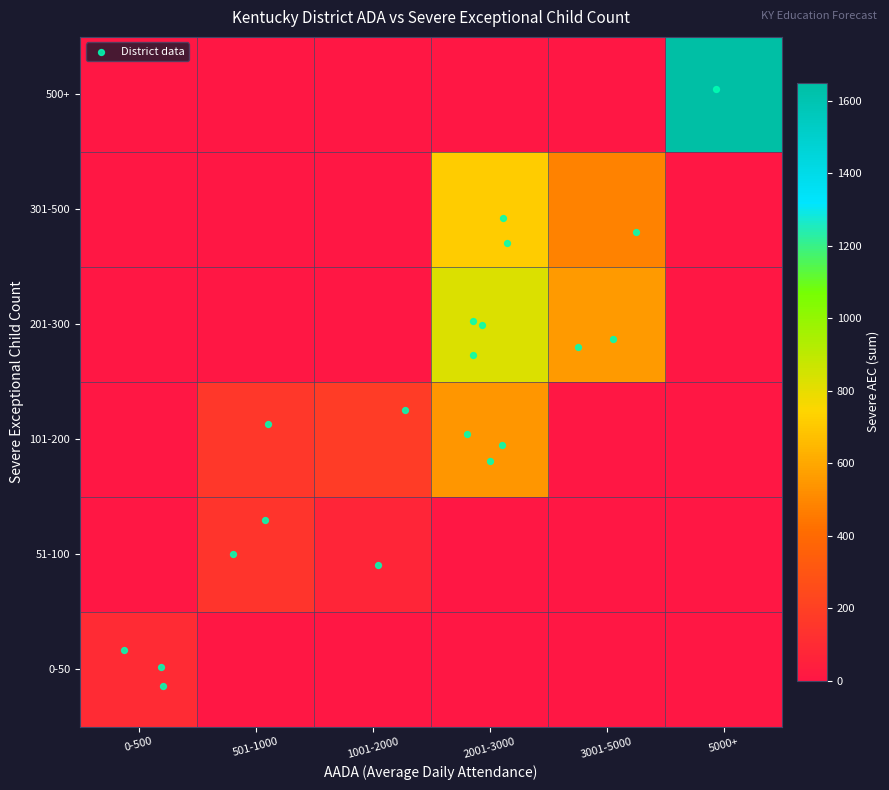

Reading left to right, list all the values displayed in this chart.

001 Adair County: 0	0	0	177	0	0
005 Allen County: 0	0	0	382	0	0
006 Anchorage Independent: 21	0	0	0	0	0
011 Anderson County: 0	0	0	269	0	0
012 Ashland Independent: 0	0	0	280	0	0
013 Augusta Independent: 36	0	0	0	0	0
015 Ballard County: 0	79	0	0	0	0
016 Barbourville Independent: 0	64	0	0	0	0
017 Bardstown Independent: 0	0	189	0	0	0
021 Barren County: 0	0	0	482	0	0
025 Bath County: 0	0	182	0	0	0
026 Beechwood Independent: 0	72	0	0	0	0
031 Bell County: 0	0	284	0	0	0
032 Bellevue Independent: 42	0	0	0	0	0
034 Berea Independent: 0	156	0	0	0	0
035 Boone County: 0	0	0	0	0	1650
041 Bourbon County: 0	0	181	0	0	0
042 Bowling Green Independent: 0	0	287	0	0	0
045 Boyd County: 0	0	331	0	0	0
051 Boyle County: 0	0	264	0	0	0